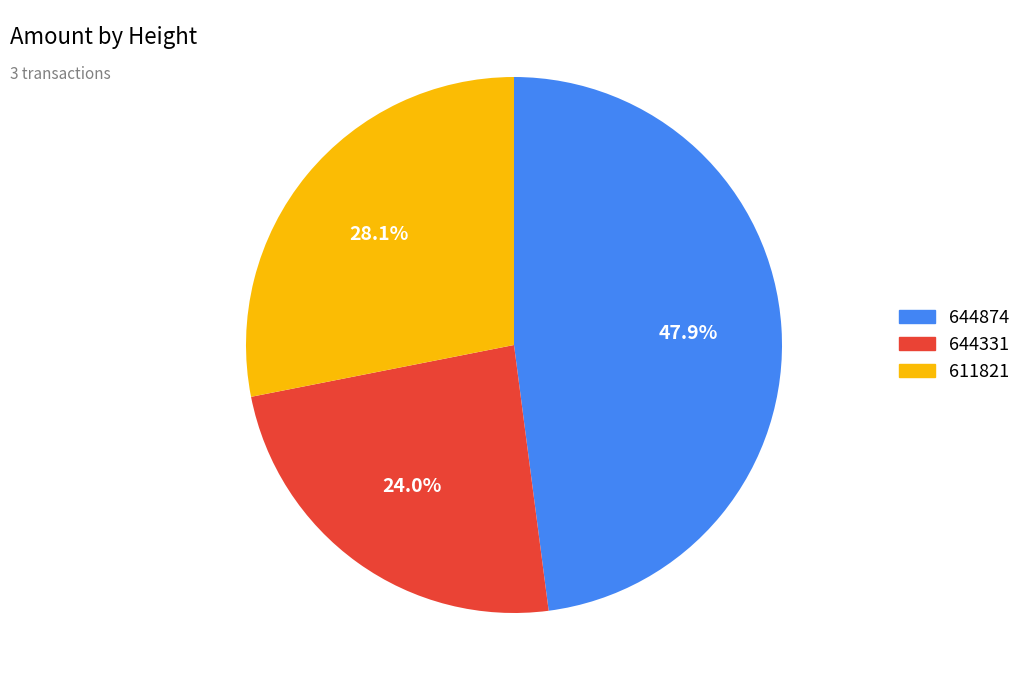

To the nearest percent, what is the difference between the largest and smallest slice percentages?

24%